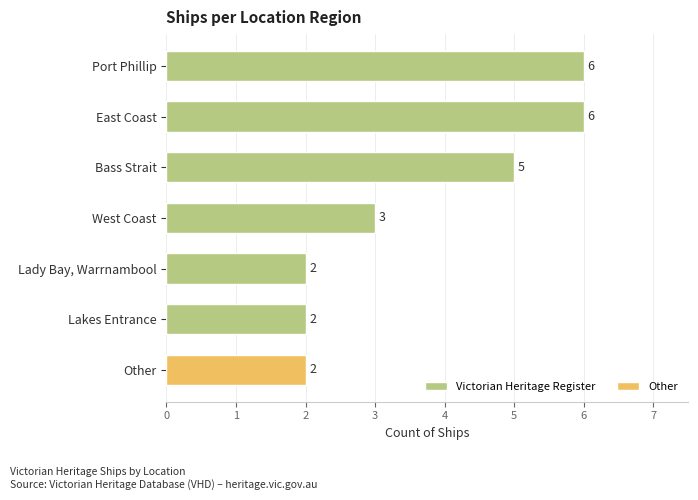

What is the minimum value shown in the chart?

2